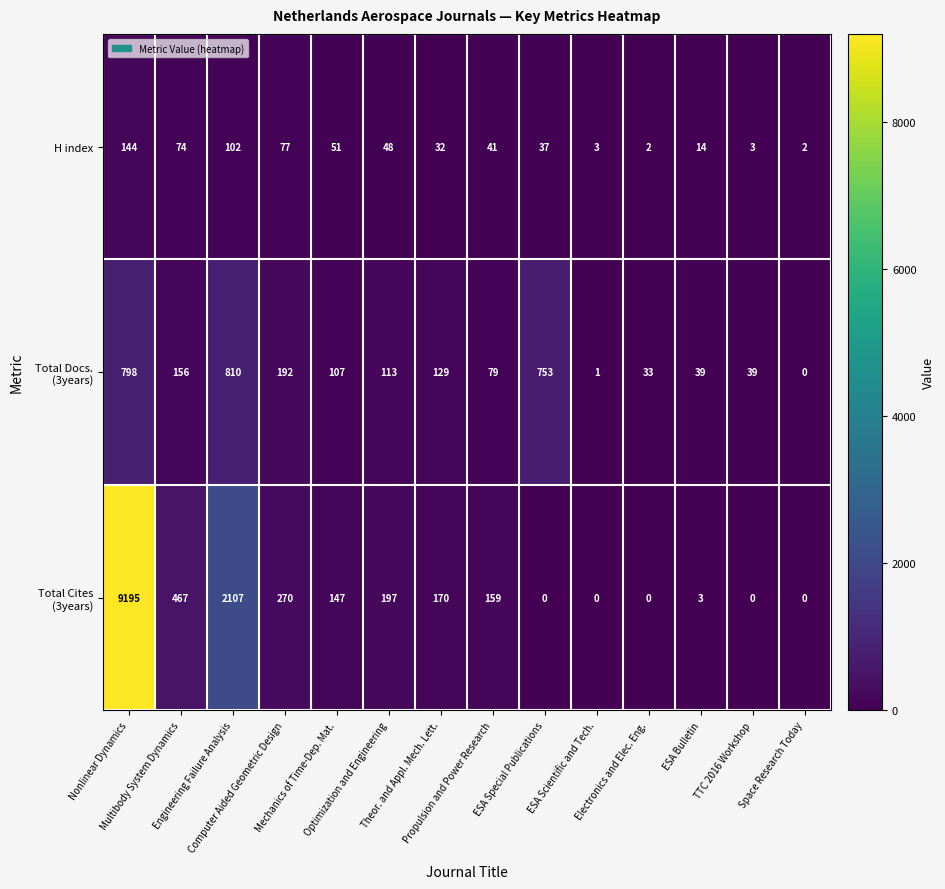

What is the difference between the second highest and minimum values in the H index series?

100